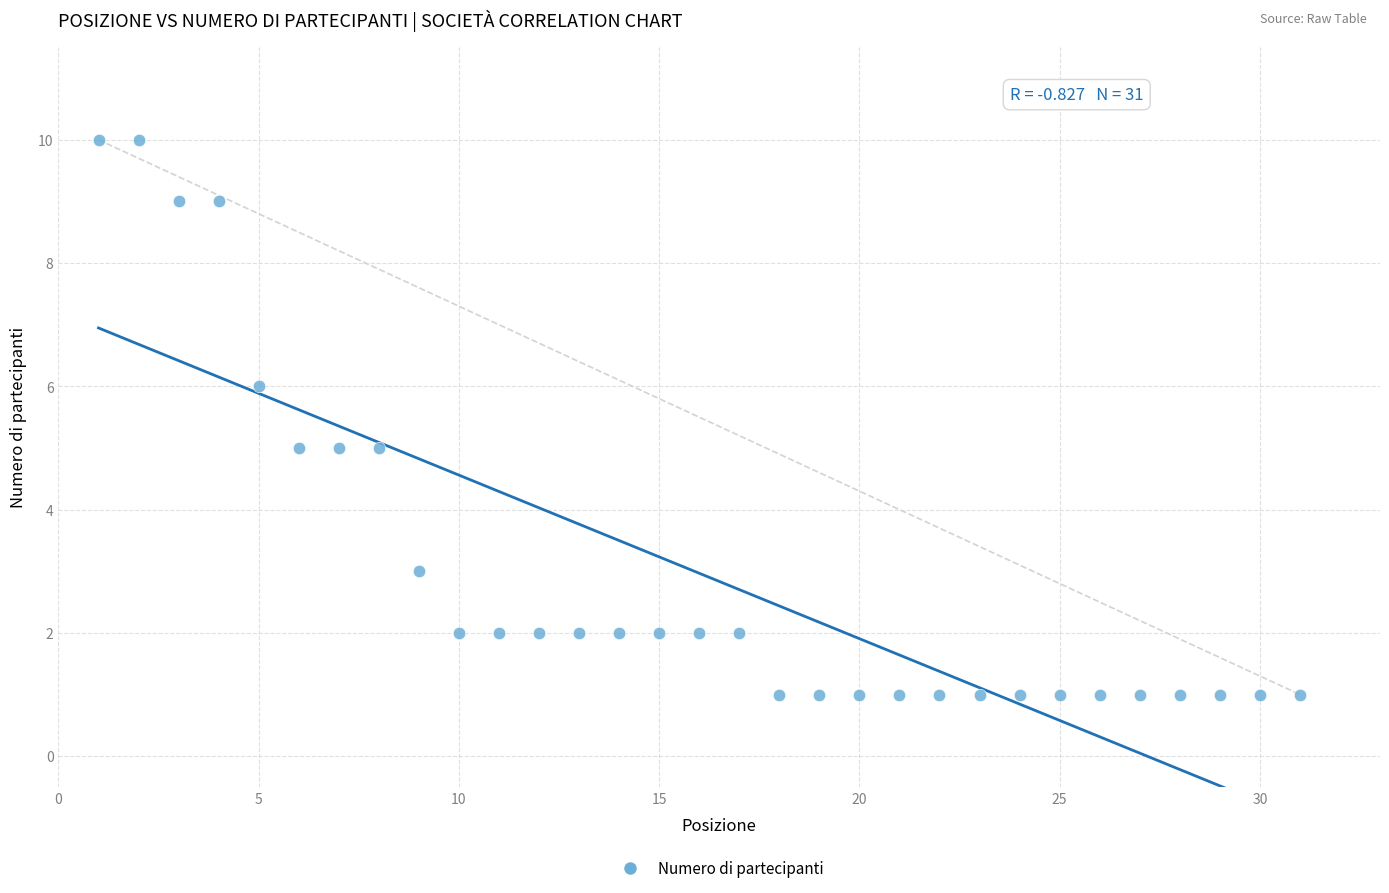

What is the range of X values (max minus min)?

30